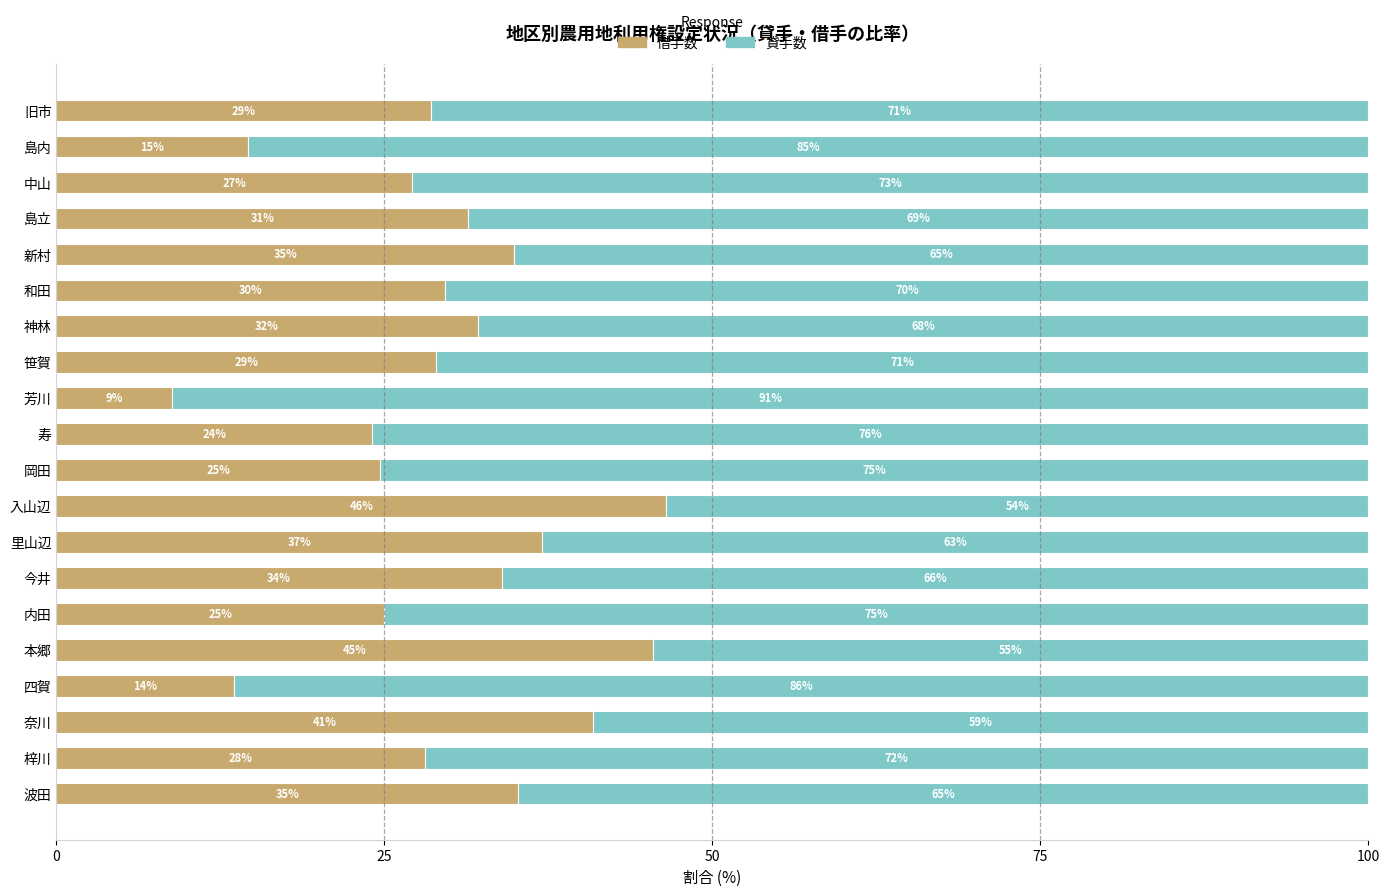

What value does the 借手数 series have at 内田?

25.0